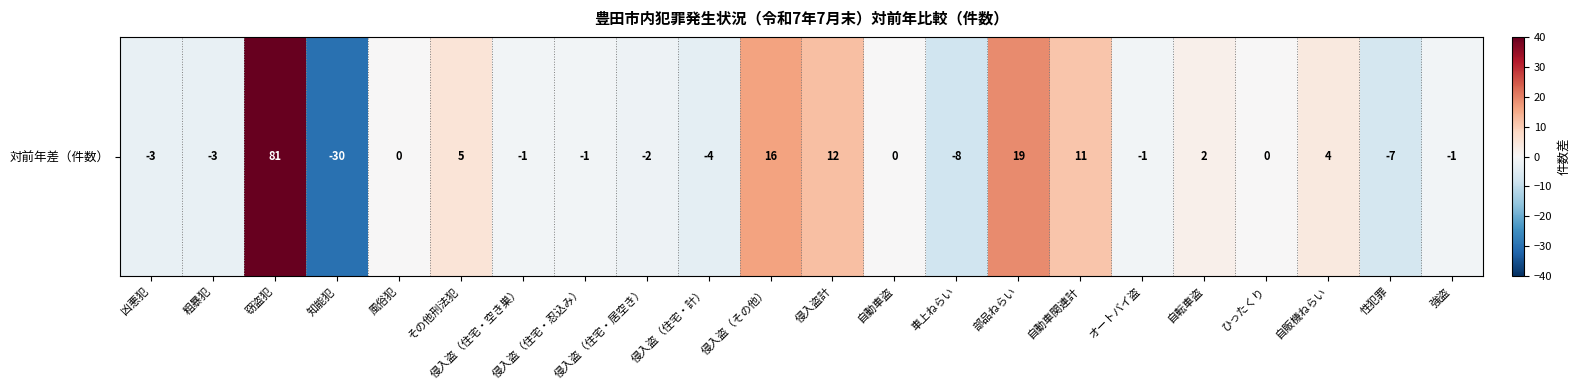

What is the change in value from 凶悪犯 to 自販機ねらい?

+7